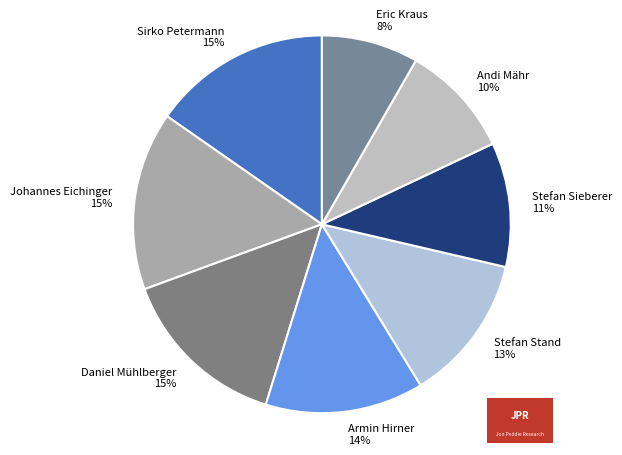

To the nearest percent, what is the combined percentage of Stefan Sieberer and Sirko Petermann?

26%